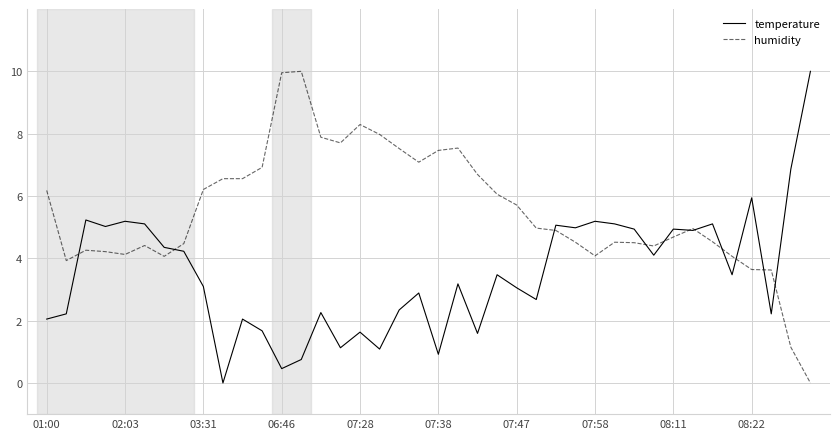

Which series has the largest total across all categories?

humidity